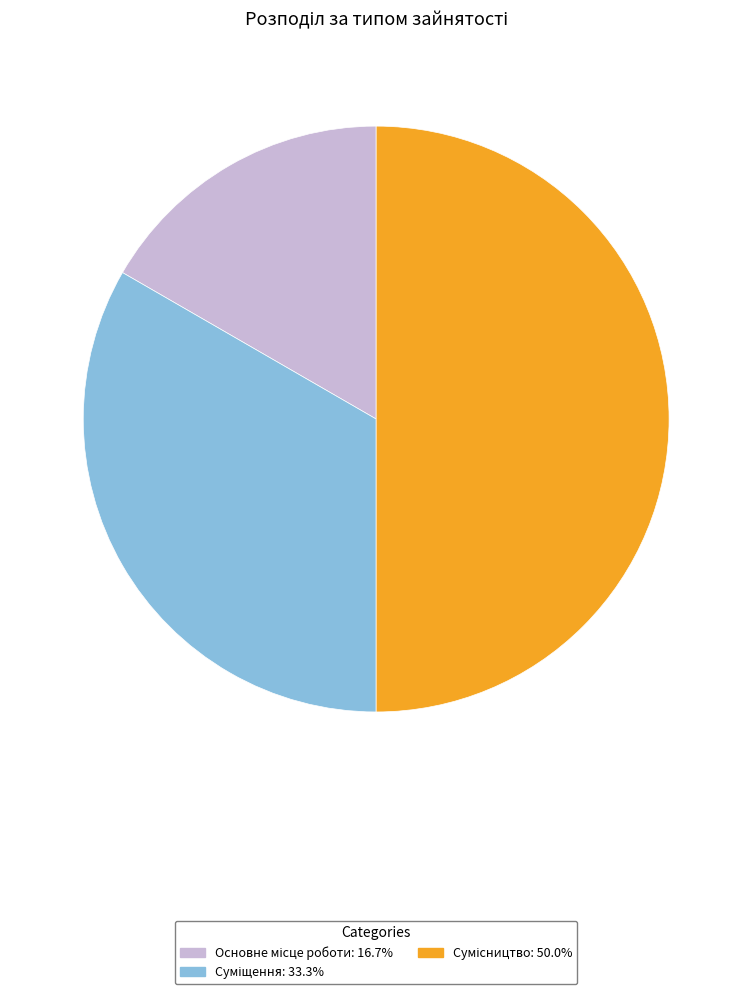

To the nearest percent, what portion does Сумісництво represent?

50%